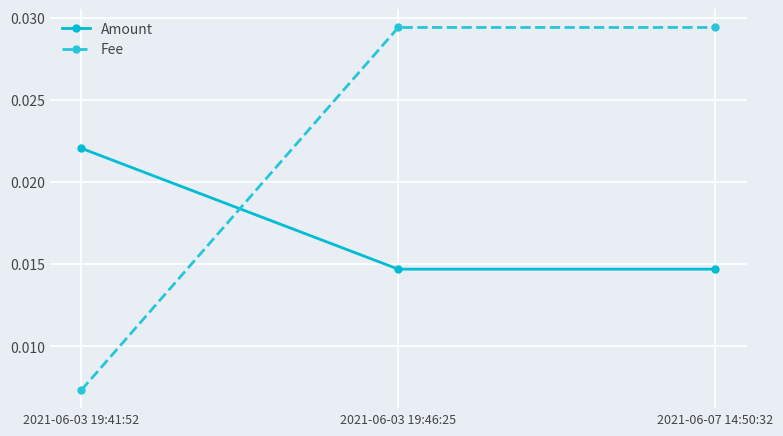

Which series has the largest range (max minus min)?

Fee